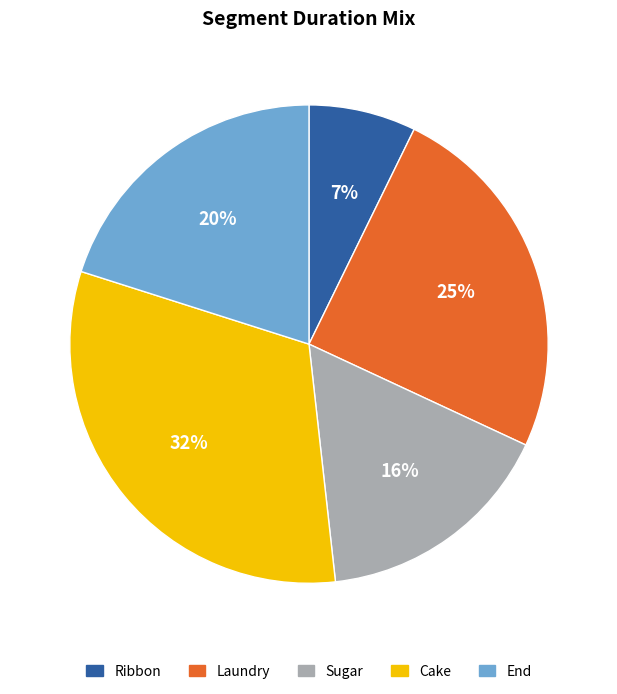

True or false: Ribbon accounts for 1% of the total.

False